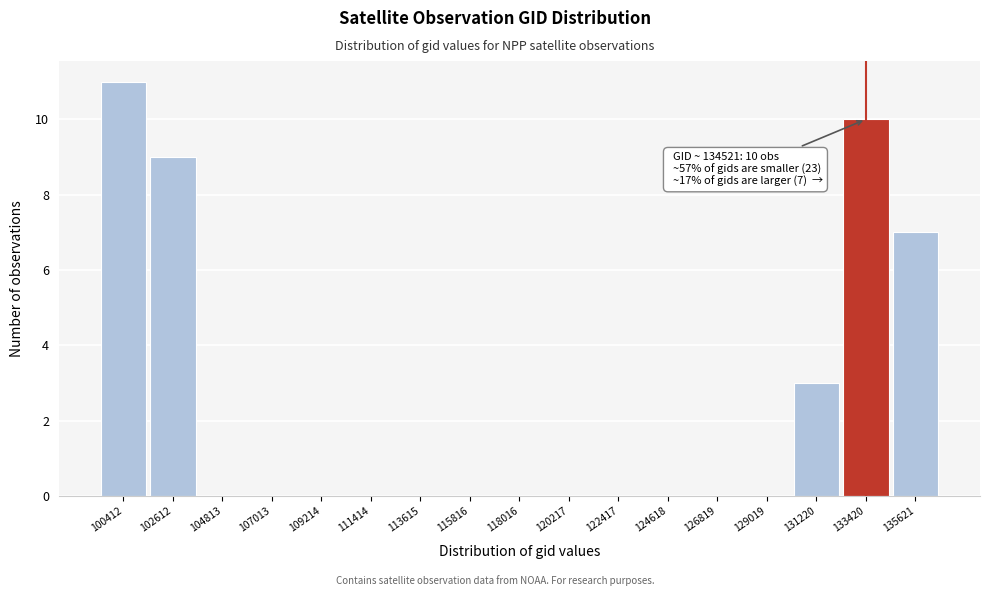

Reading left to right, what are all the values shown in this chart?

100412=11	102612=9	104813=0	107013=0	109214=0	111414=0	113615=0	115816=0	118016=0	120217=0	122417=0	124618=0	126819=0	129019=0	131220=3	133420=10	135621=7